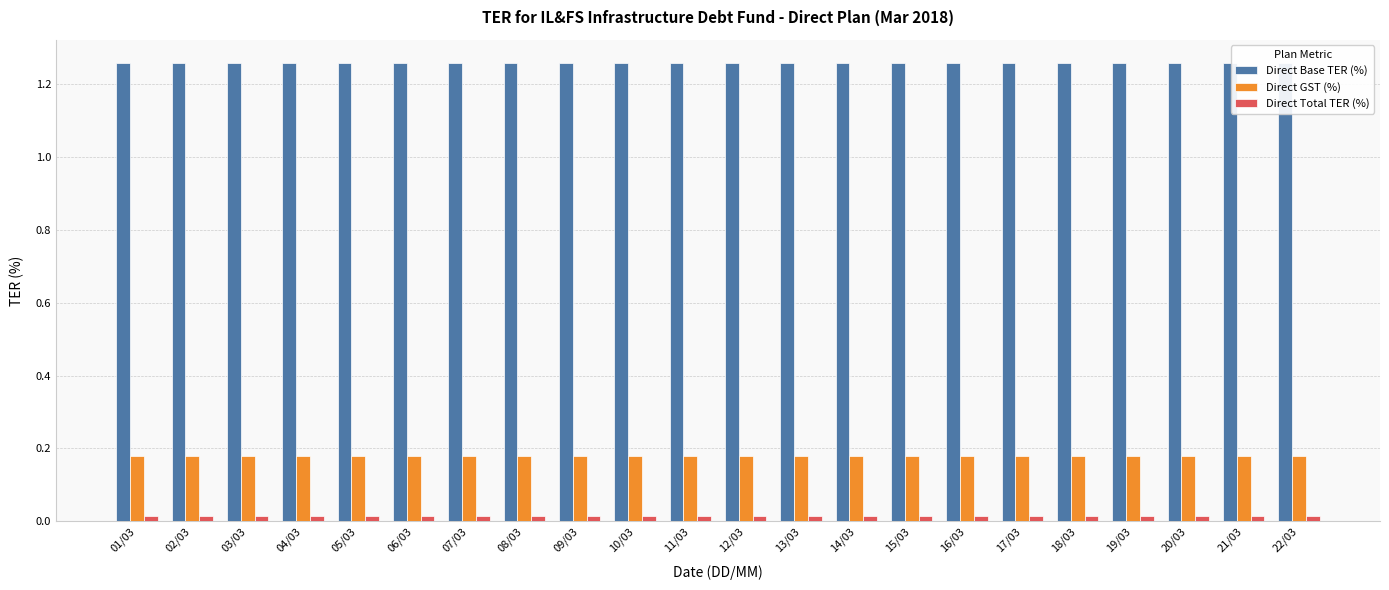

What is the sum of all Direct Base TER (%) values?

27.7